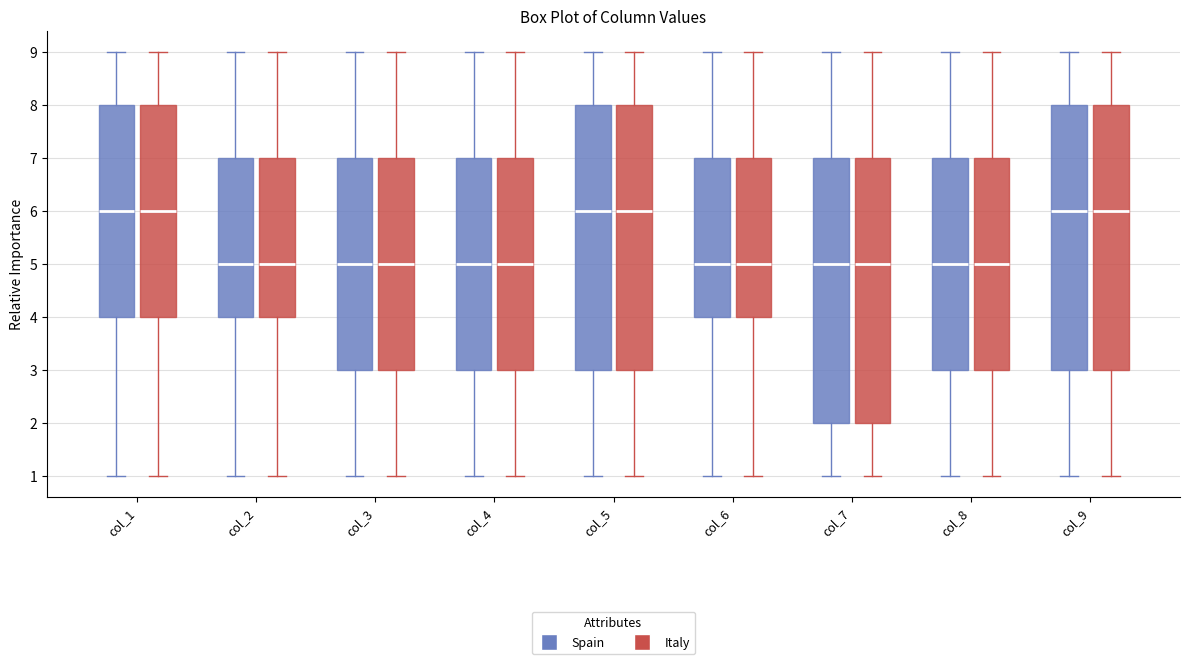

Reading left to right, read every box against the y-axis: the position of its median line, the range the box covers, and the ends of its whiskers. The values are not printed on the chart, so give them approximately, as read against the axis.

col_1 (Spain): median 6, box 4 to 8, whiskers 1 to 9
col_1 (Italy): median 6, box 4 to 8, whiskers 1 to 9
col_2 (Spain): median 5, box 4 to 7, whiskers 1 to 9
col_2 (Italy): median 5, box 4 to 7, whiskers 1 to 9
col_3 (Spain): median 5, box 3 to 7, whiskers 1 to 9
col_3 (Italy): median 5, box 3 to 7, whiskers 1 to 9
col_4 (Spain): median 5, box 3 to 7, whiskers 1 to 9
col_4 (Italy): median 5, box 3 to 7, whiskers 1 to 9
col_5 (Spain): median 6, box 3 to 8, whiskers 1 to 9
col_5 (Italy): median 6, box 3 to 8, whiskers 1 to 9
col_6 (Spain): median 5, box 4 to 7, whiskers 1 to 9
col_6 (Italy): median 5, box 4 to 7, whiskers 1 to 9
col_7 (Spain): median 5, box 2 to 7, whiskers 1 to 9
col_7 (Italy): median 5, box 2 to 7, whiskers 1 to 9
col_8 (Spain): median 5, box 3 to 7, whiskers 1 to 9
col_8 (Italy): median 5, box 3 to 7, whiskers 1 to 9
col_9 (Spain): median 6, box 3 to 8, whiskers 1 to 9
col_9 (Italy): median 6, box 3 to 8, whiskers 1 to 9